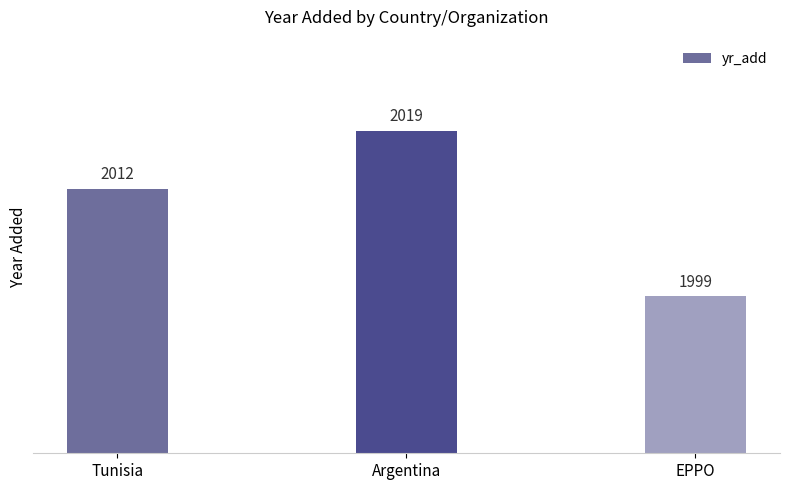

What is the sum of all values?

6030